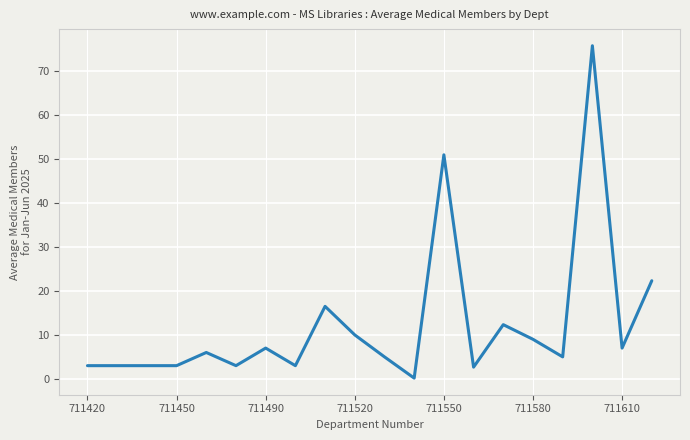

What is the greatest value displayed?

75.8